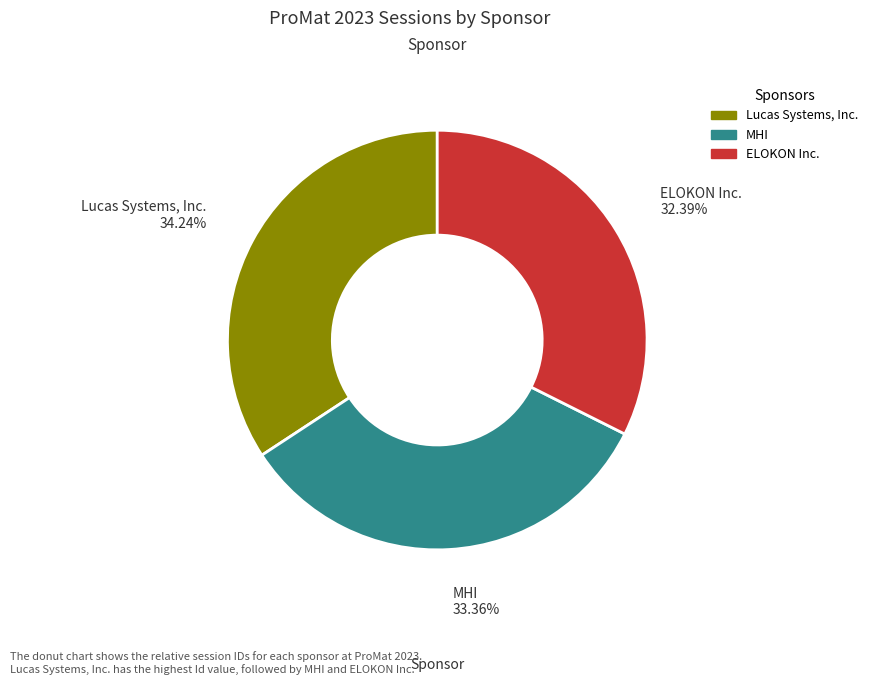

Does MHI represent more than half of the total?

No